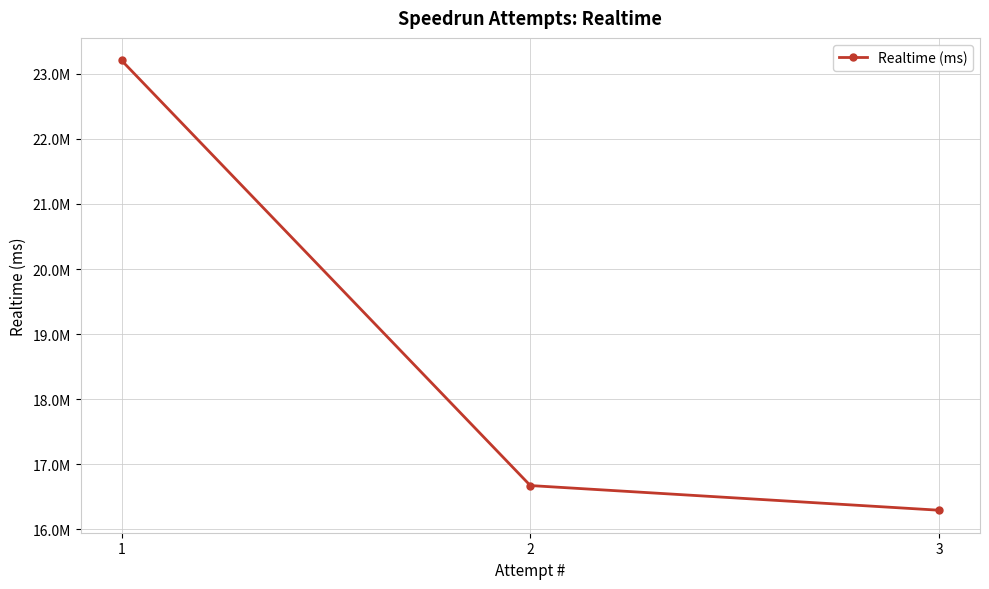

Read the value at 2.

16672761